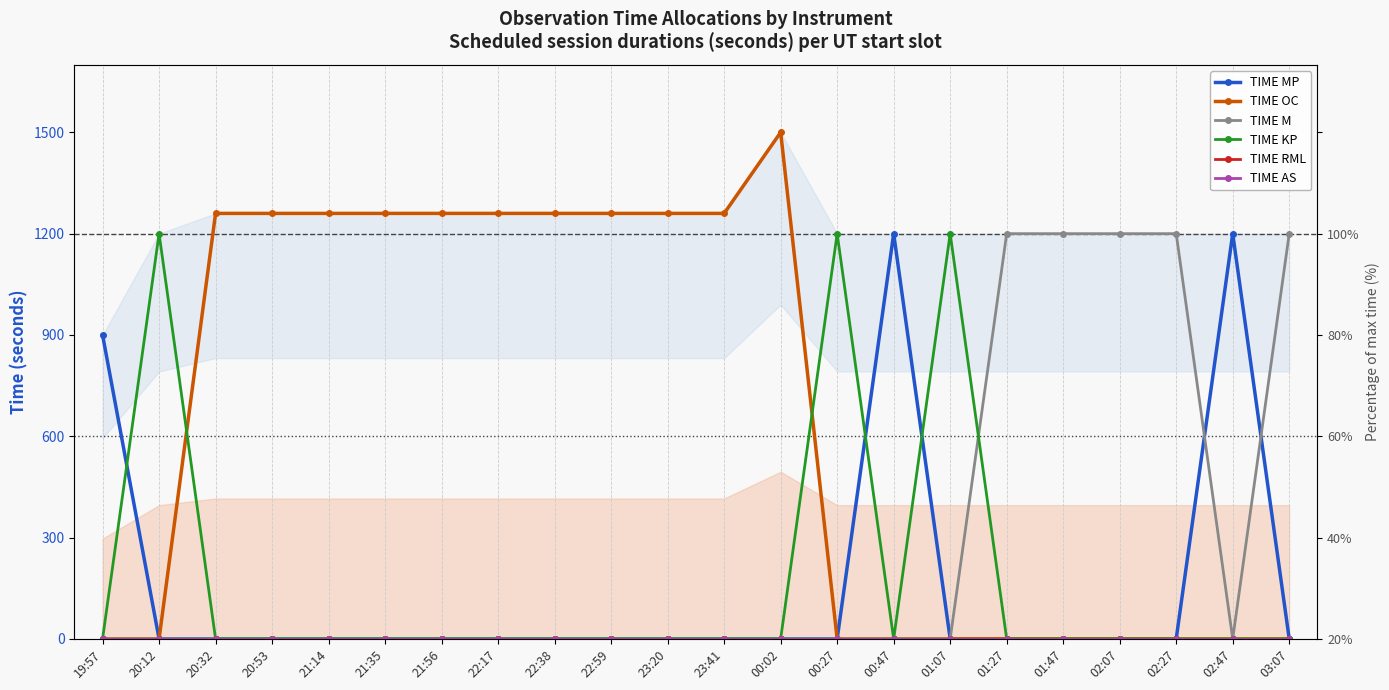

Rank the categories by TIME AS value from lowest to highest.

19:57, 20:12, 20:32, 20:53, 21:14, 21:35, 21:56, 22:17, 22:38, 22:59, 23:20, 23:41, 00:02, 00:27, 00:47, 01:07, 01:27, 01:47, 02:07, 02:27, 02:47, 03:07